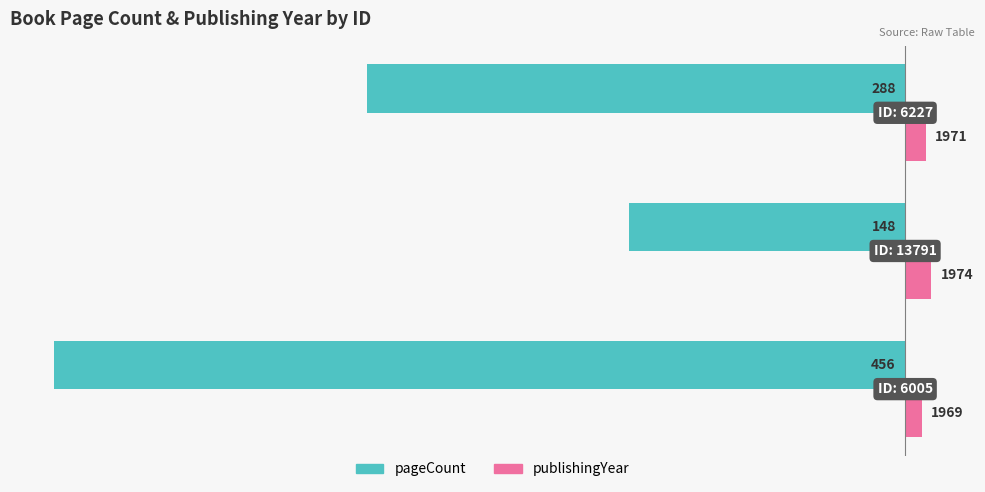

What are all the series names shown in the legend?

pageCount, publishingYear